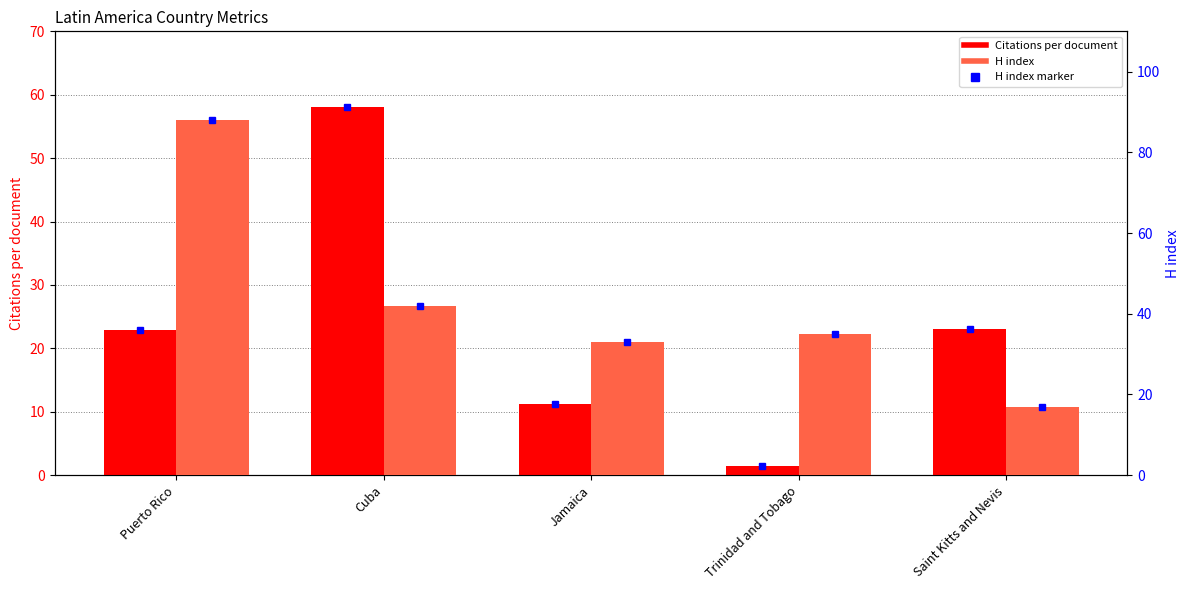

Between Jamaica and Saint Kitts and Nevis, which series saw the biggest shift?

H index